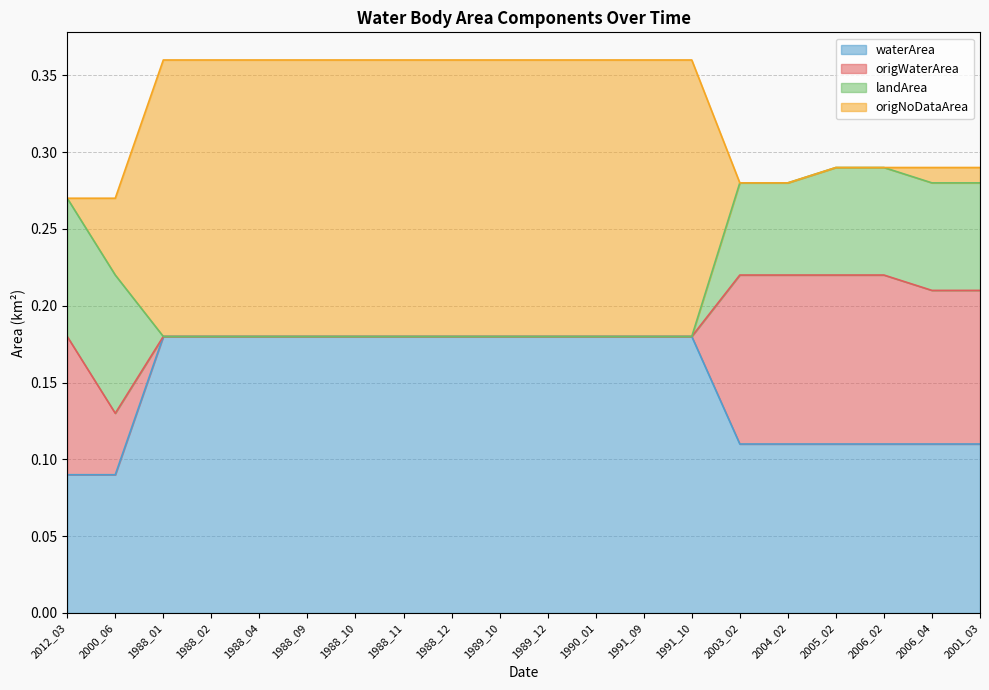

The value of waterArea at 2012_03 is 0.1. True or false?

False